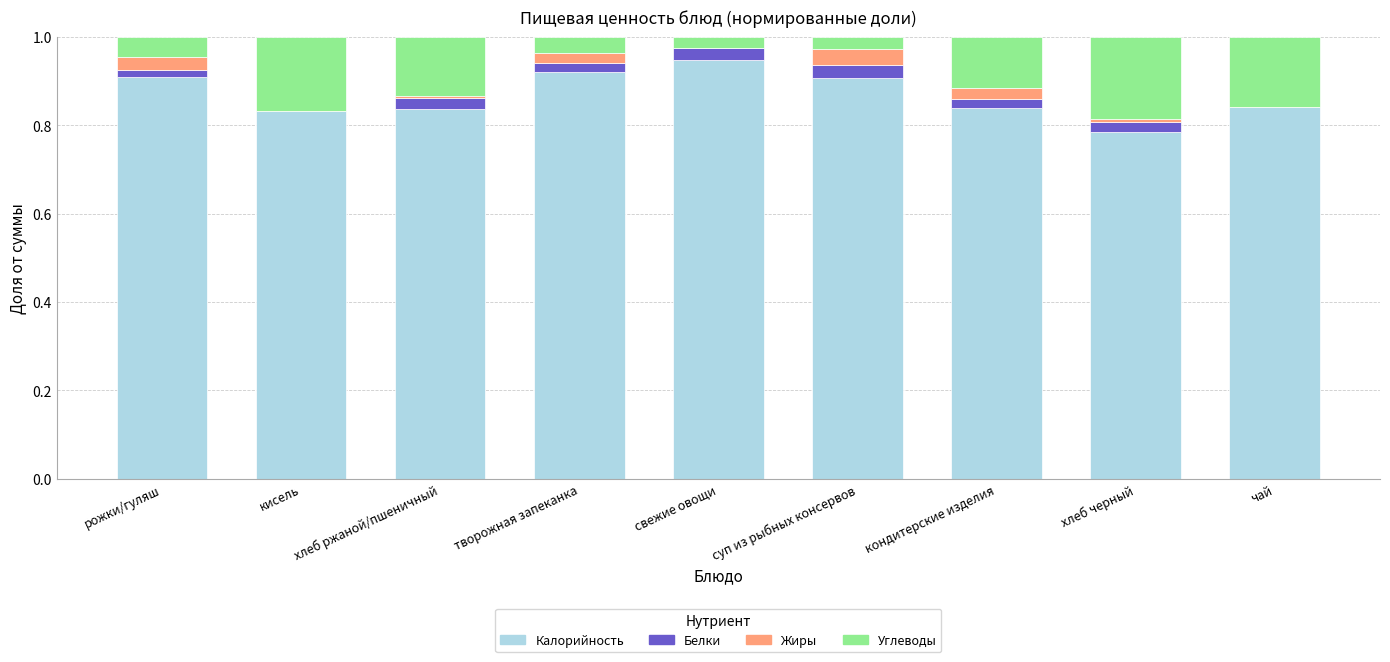

True or false: Калорийность has a value of 1.6 at суп из рыбных консервов.

False